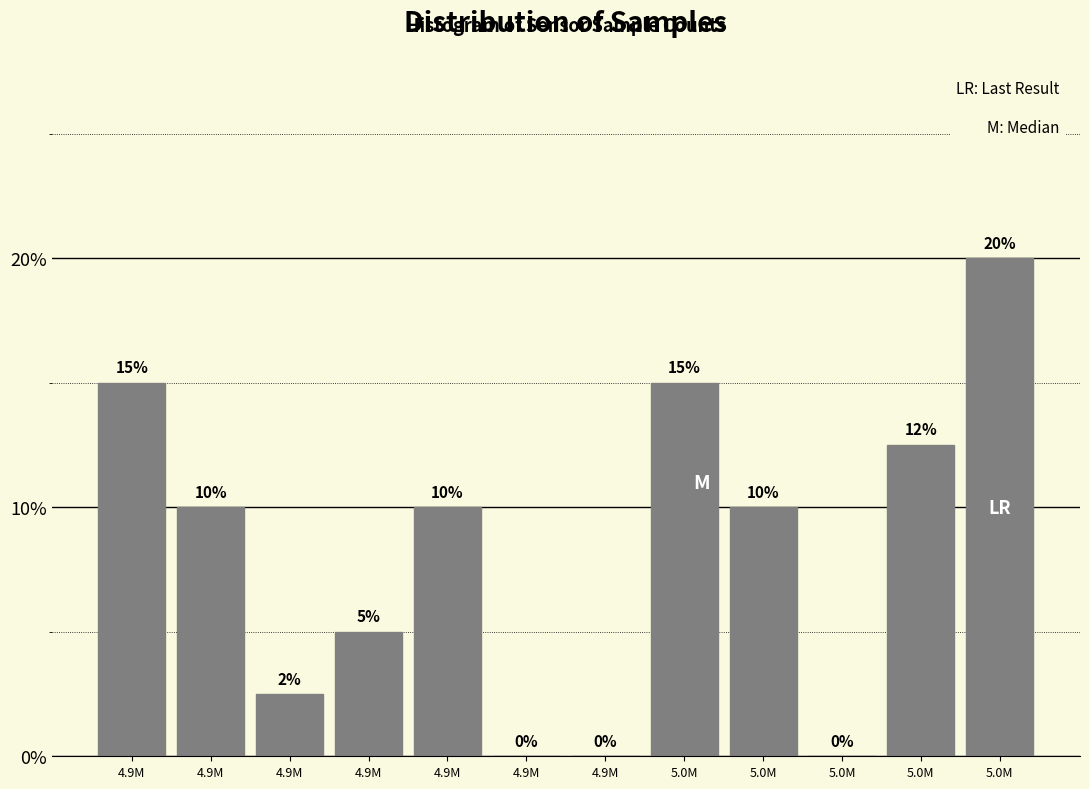

Are the bars horizontal?

No